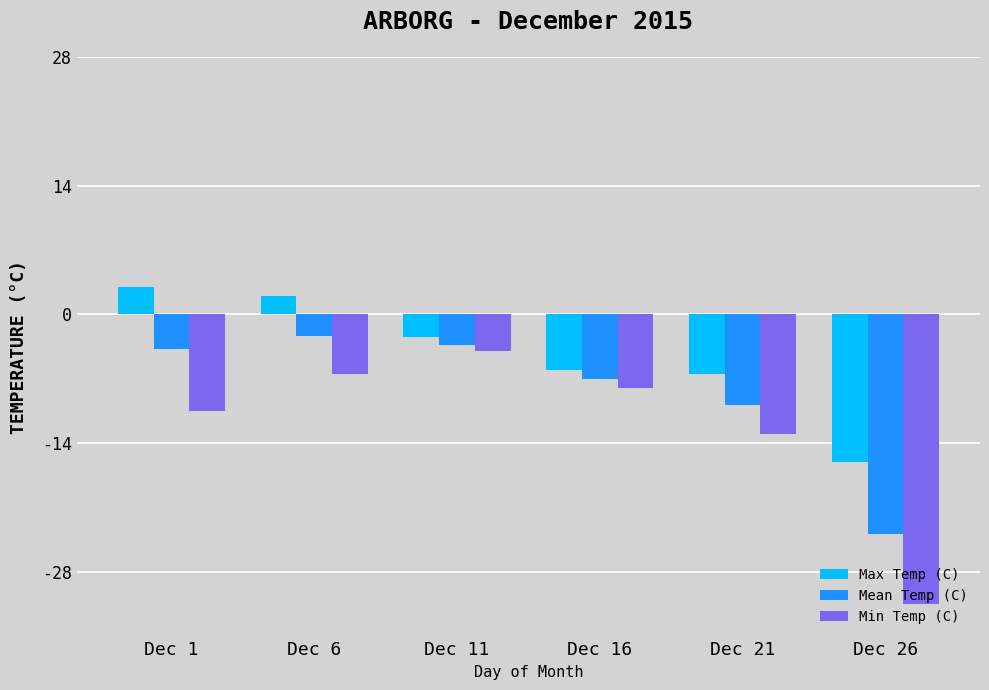

List the labels in order of Min Temp (C) value, largest first.

Dec 11, Dec 6, Dec 16, Dec 1, Dec 21, Dec 26